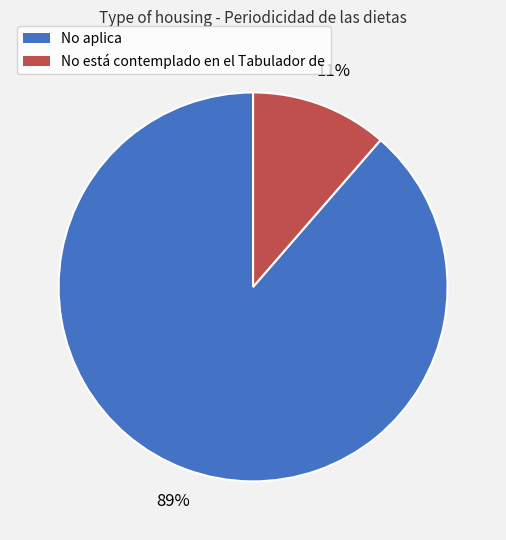

Rank the categories by value from lowest to highest.

No está contemplado en el Tabulador de, No aplica